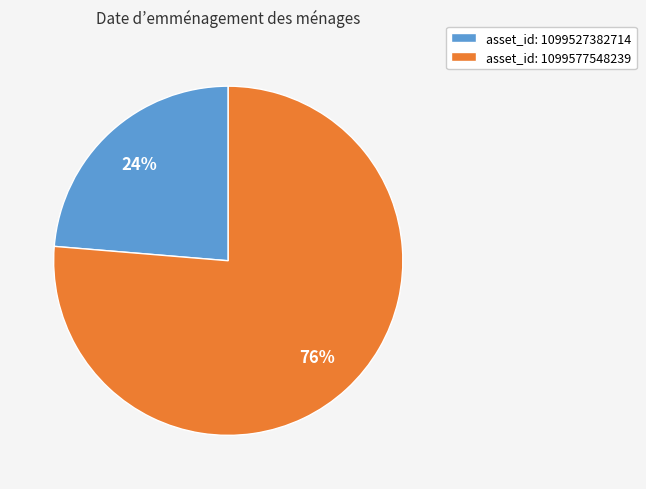

Combined, do asset_id: 1099527382714 and asset_id: 1099577548239 account for over 50%?

Yes